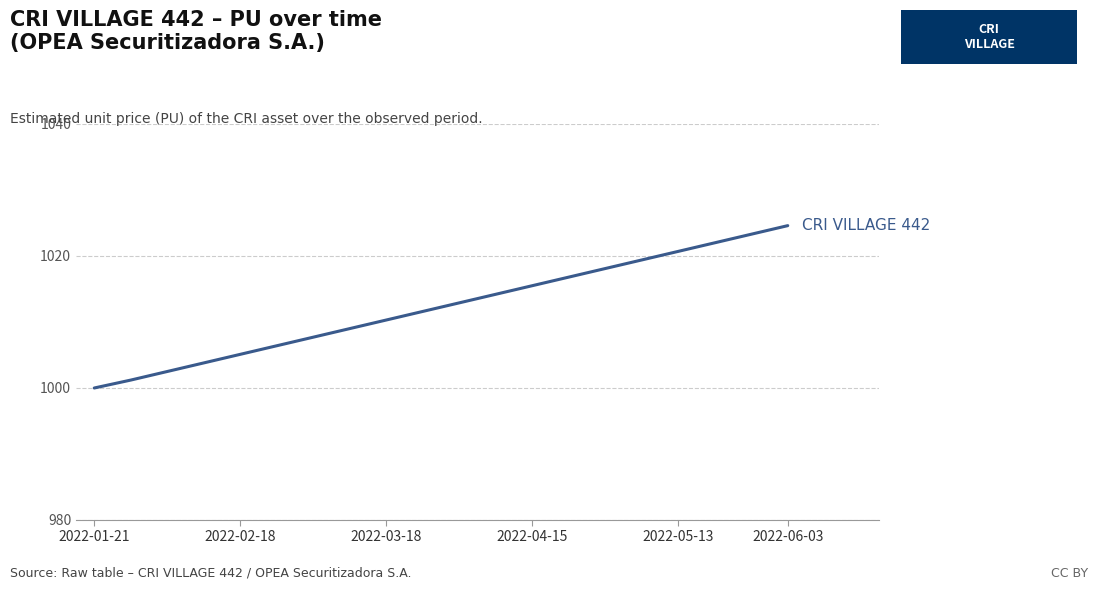

What is the maximum value shown in the chart?

1024.6